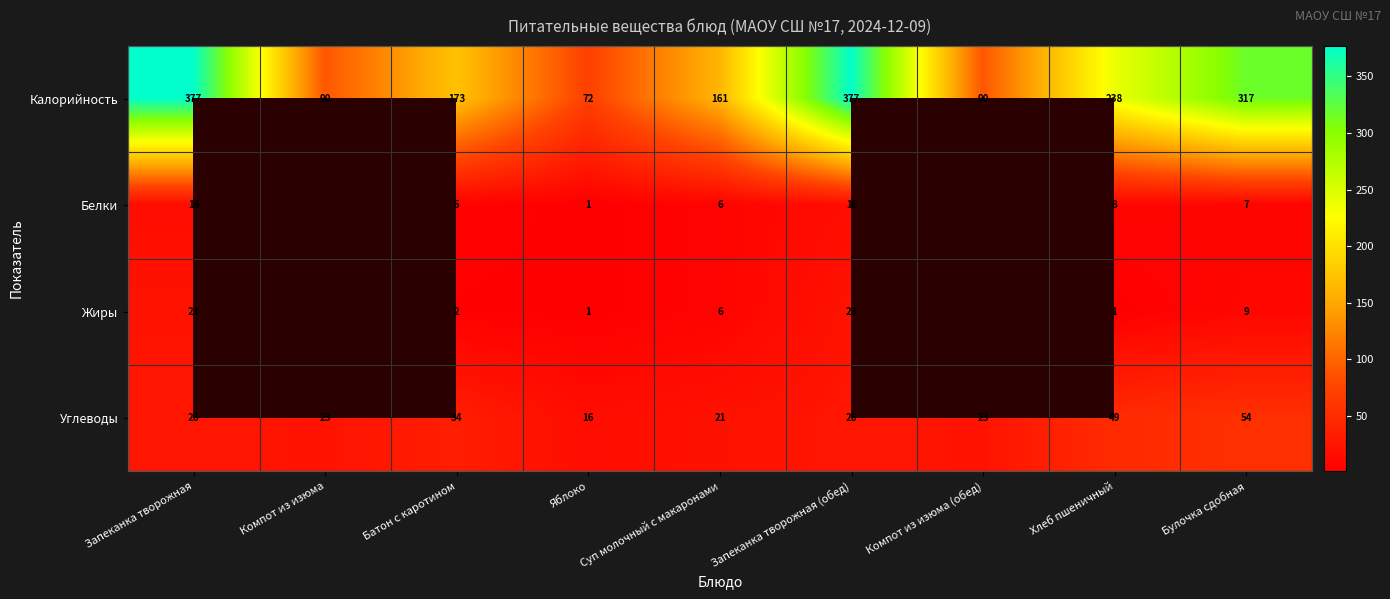

At how many categories does at least one series exceed 352?

2